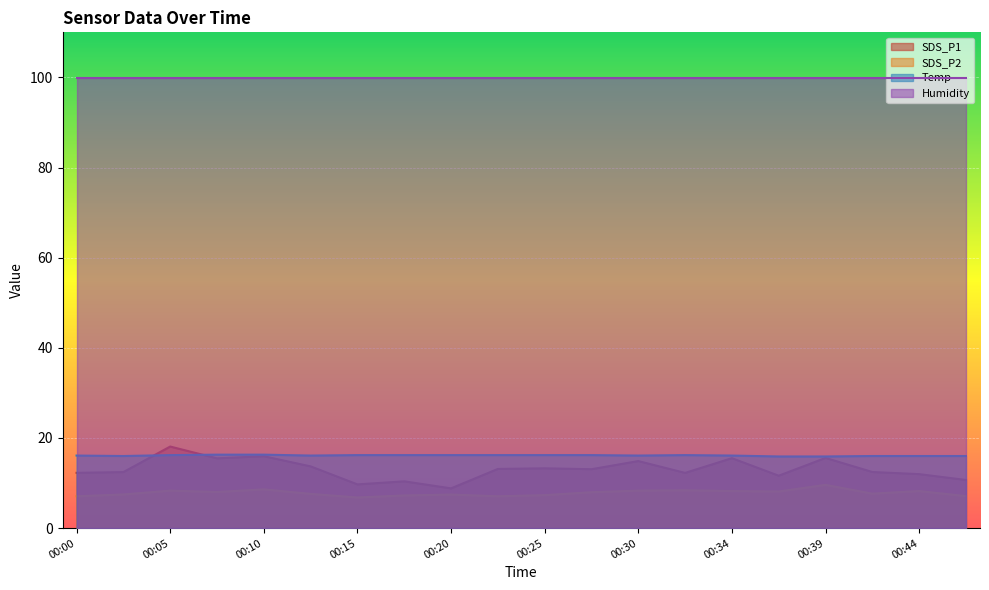

What is the difference between the second highest and minimum values in the SDS_P1 series?

7.1